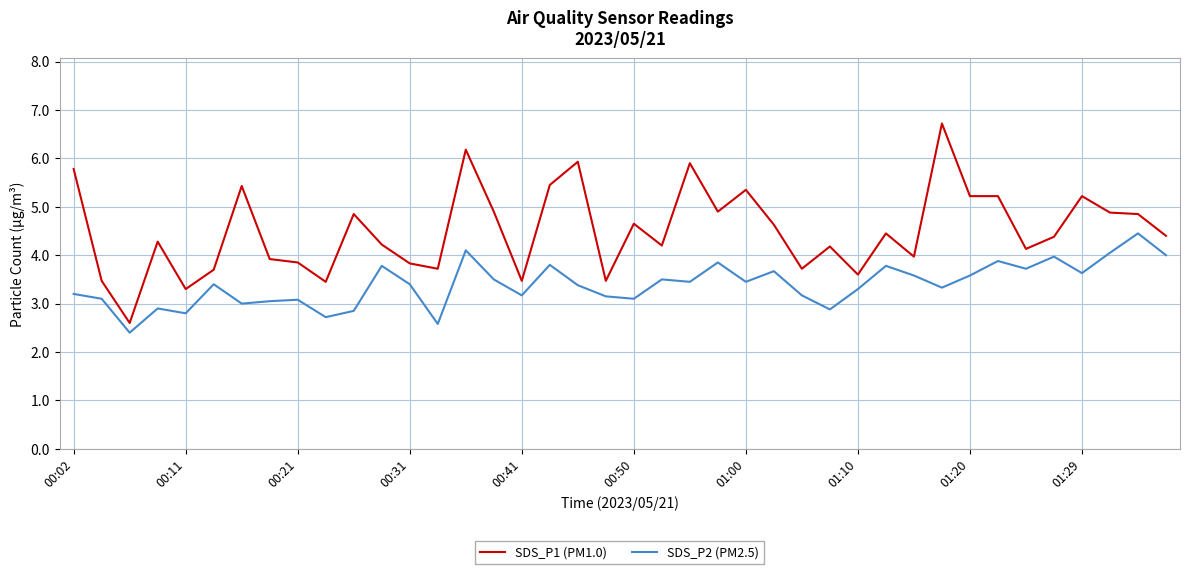

What is the minimum value shown in the chart?

2.4